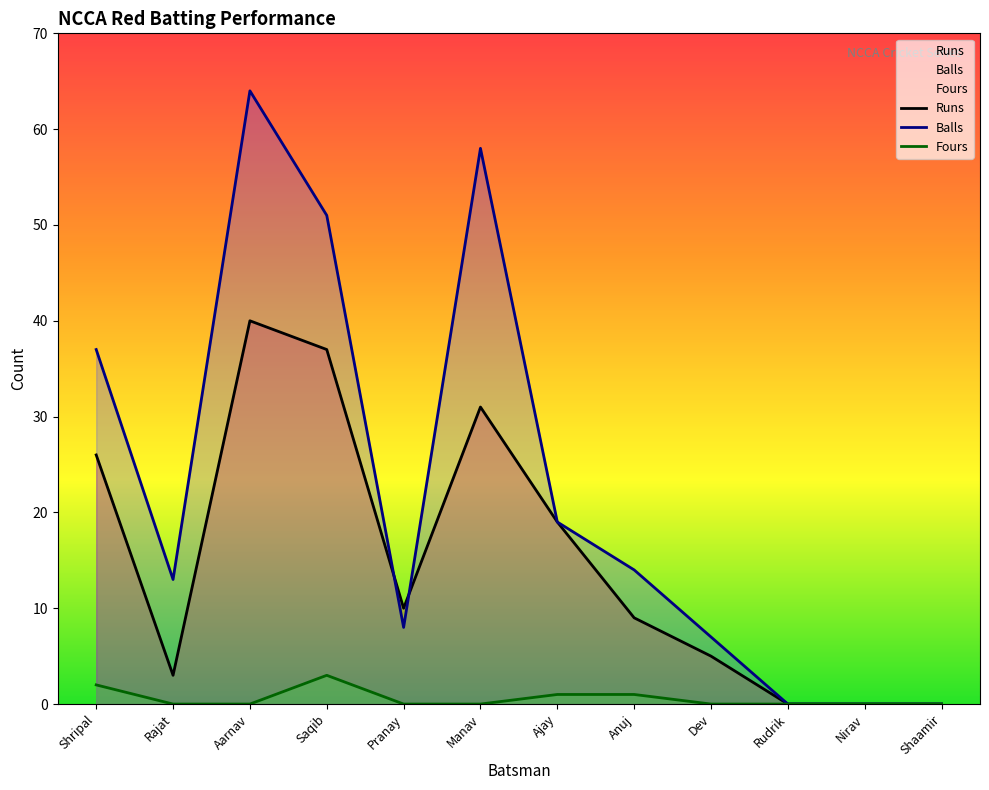

How many series are shown in this chart?

3